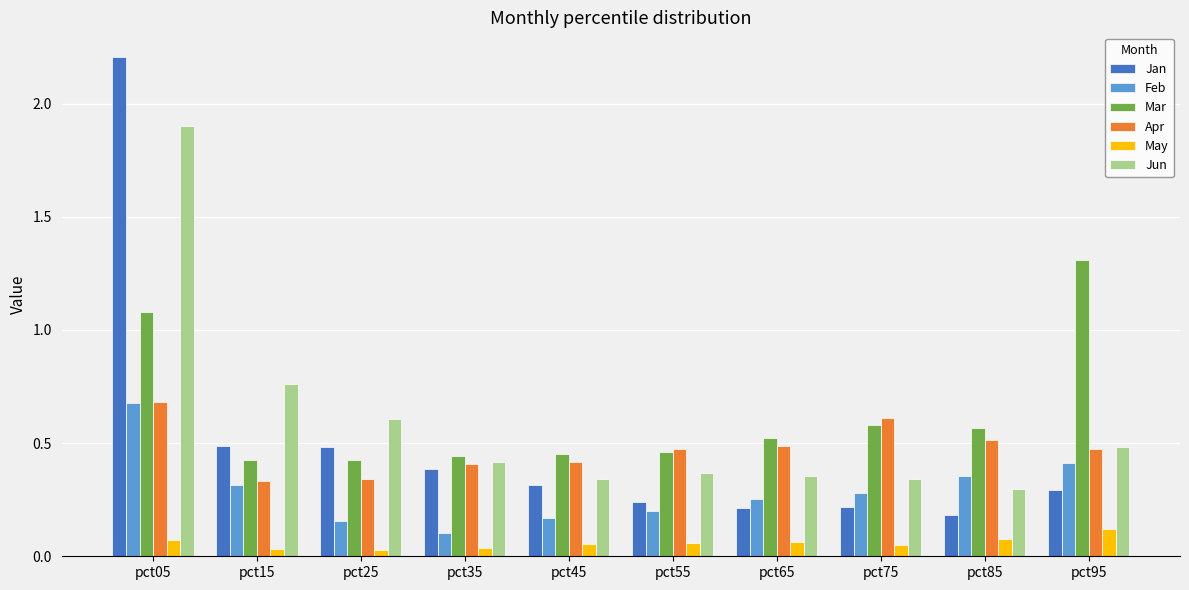

How many Jun values are between 0 and 1?

9